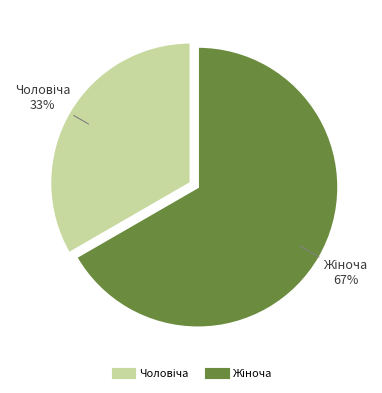

To the nearest percent, what is the average slice percentage?

50%